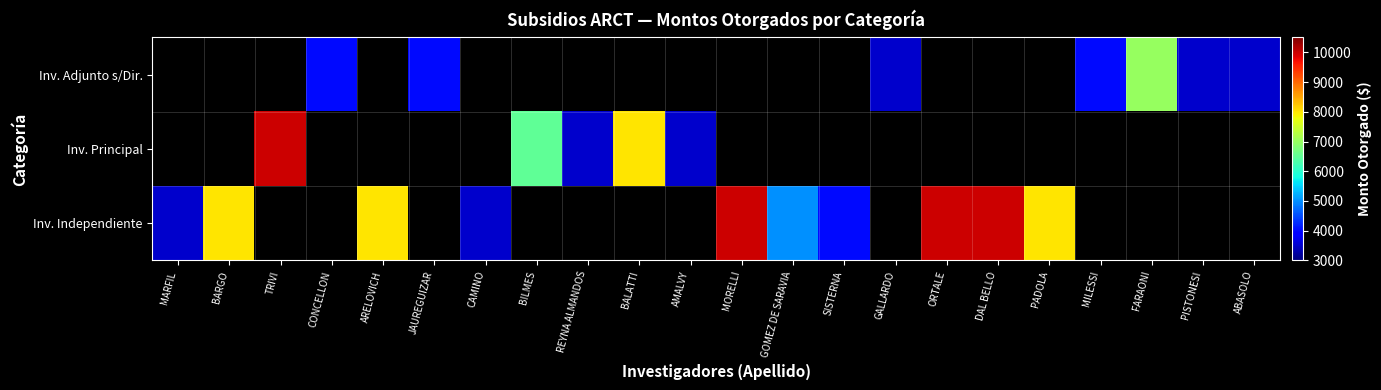

Between ARELOVICH and BARGO, which is larger?

BARGO